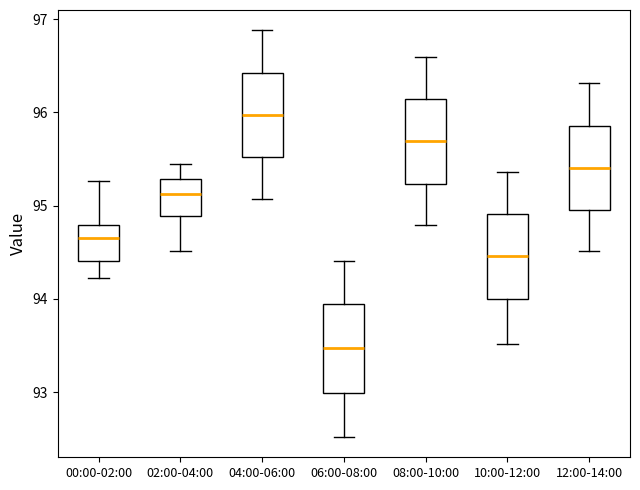

Reading left to right, read every box against the y-axis: the position of its median line, the range the box covers, and the ends of its whiskers. The values are not printed on the chart, so give them approximately, as read against the axis.

00:00-02:00: median 94.7, box 94.4 to 94.8, whiskers 94.2 to 95.3
02:00-04:00: median 95.1, box 94.9 to 95.3, whiskers 94.5 to 95.5
04:00-06:00: median 96.0, box 95.5 to 96.4, whiskers 95.1 to 96.9
06:00-08:00: median 93.5, box 93.0 to 93.9, whiskers 92.5 to 94.4
08:00-10:00: median 95.7, box 95.2 to 96.1, whiskers 94.8 to 96.6
10:00-12:00: median 94.5, box 94.0 to 94.9, whiskers 93.5 to 95.4
12:00-14:00: median 95.4, box 95.0 to 95.9, whiskers 94.5 to 96.3